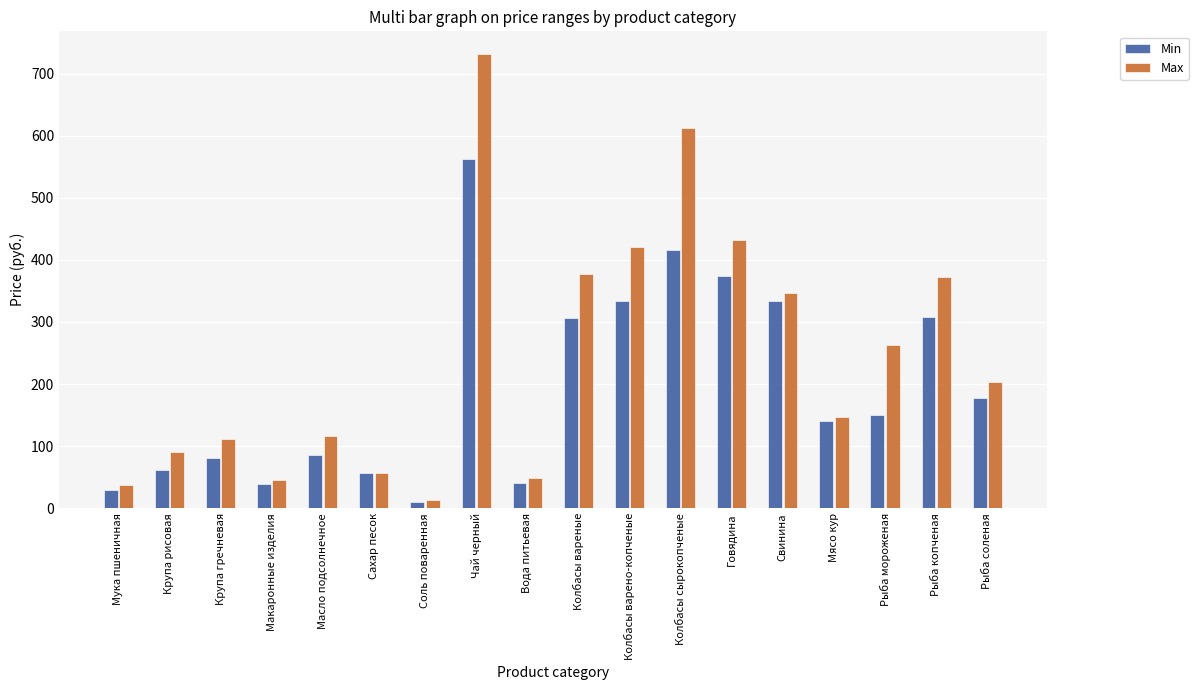

What is the total value across all series at Крупа рисовая?

152.6